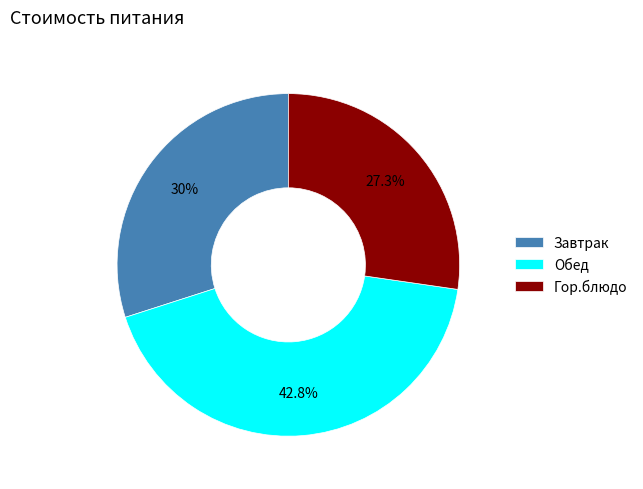

Which category has the biggest portion of the pie?

Обед